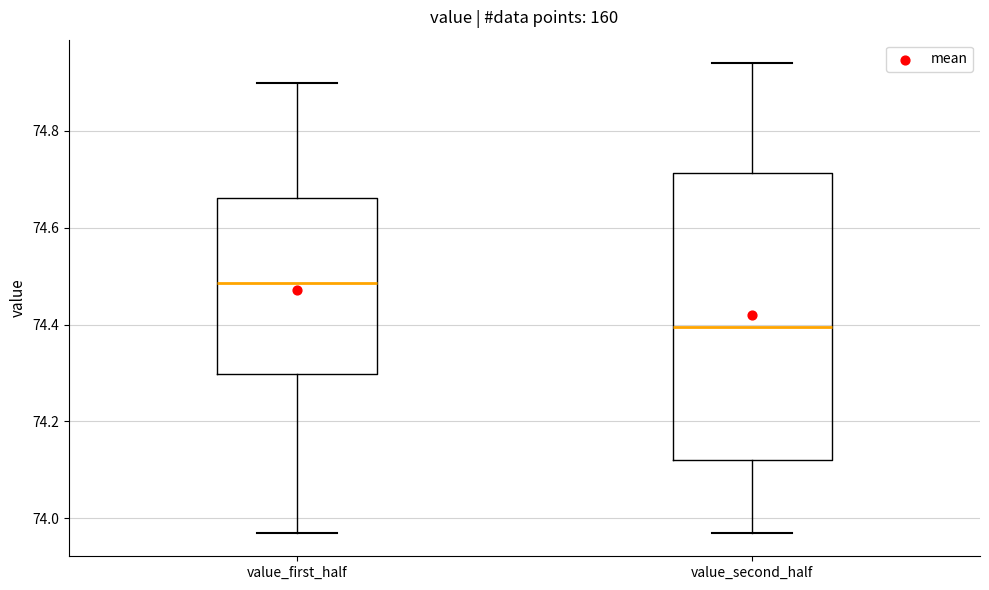

Where does the lower whisker of the box for value_first_half end on the y-axis? The values are not printed on the chart, so give them approximately, as read against the axis.

73.98